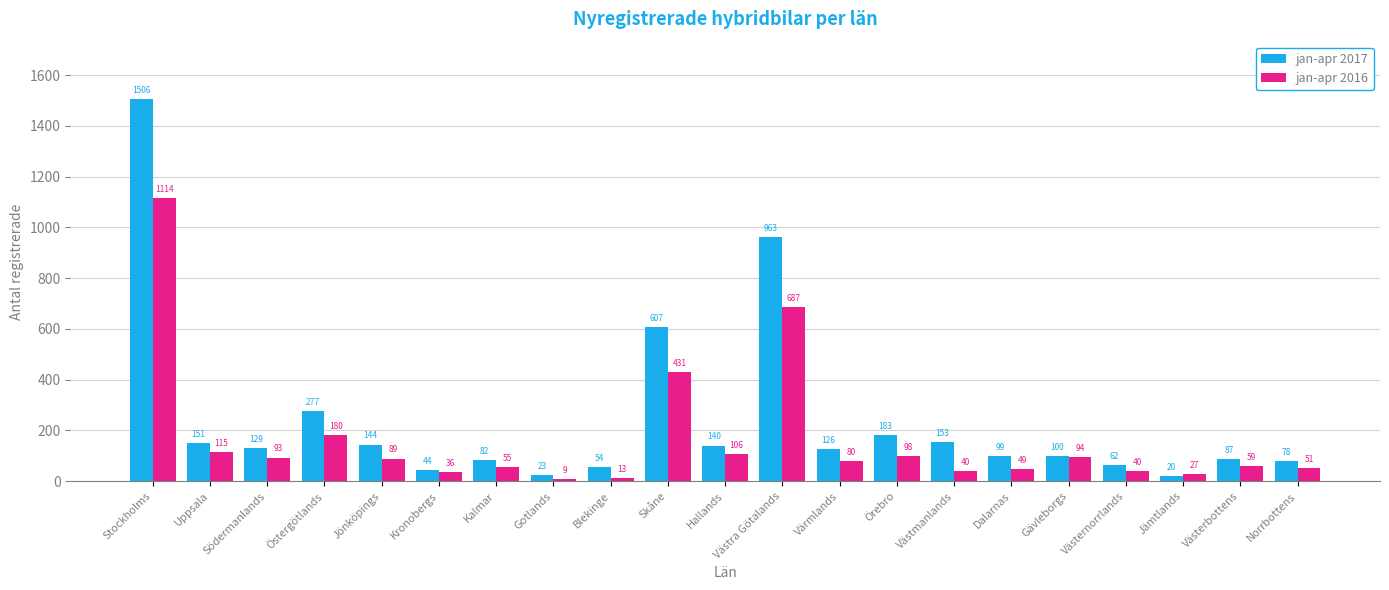

Is the value of jan-apr 2016 at Västernorrlands greater than the value of jan-apr 2017 at Norrbottens?

No